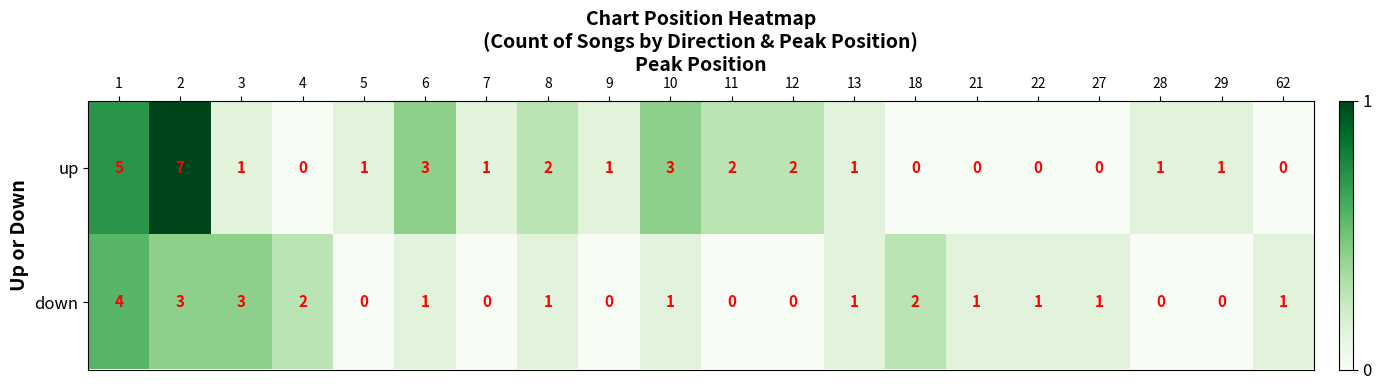

Is the value of down at 1 greater than the value of up at 1?

No